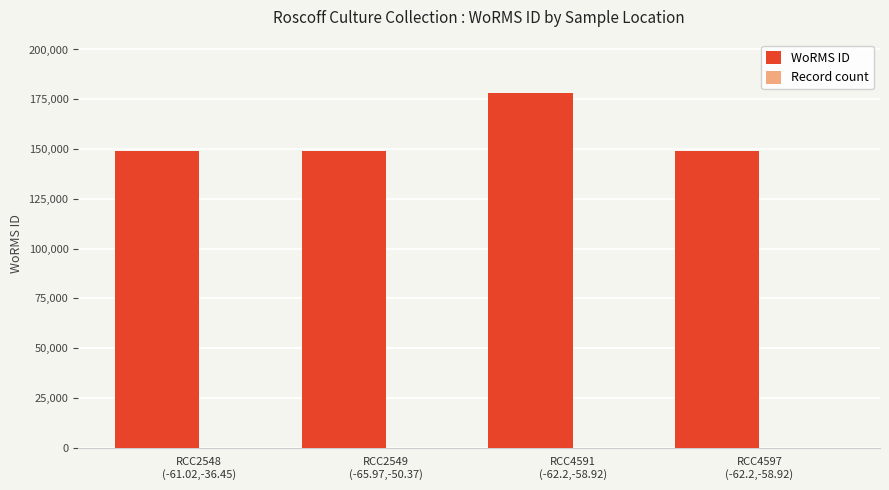

Which series has the largest total across all categories?

WoRMS ID